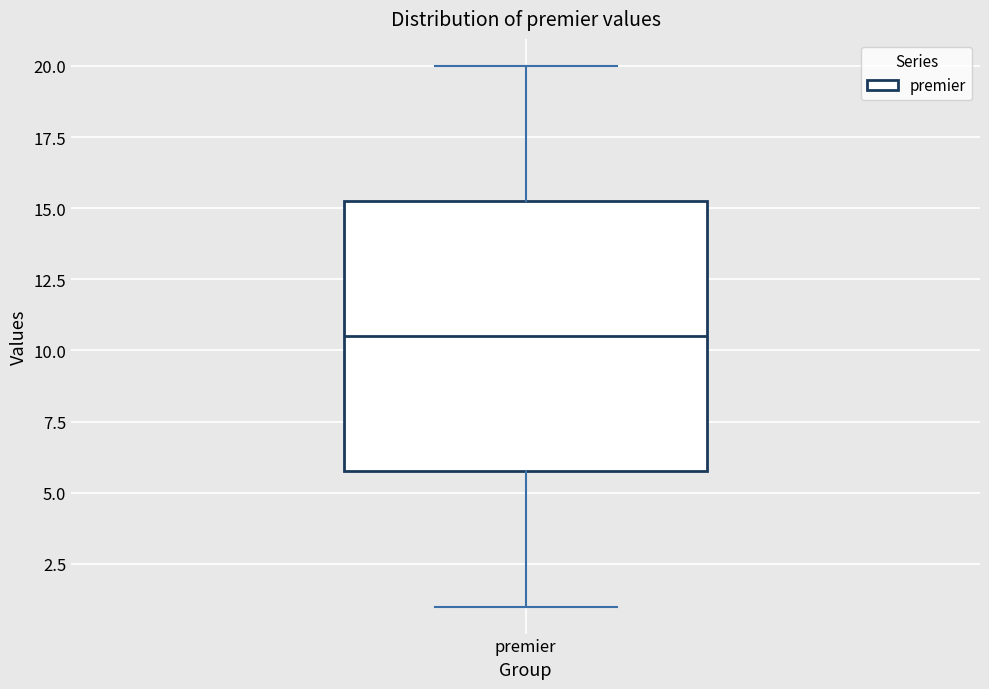

Read this box plot against the y-axis: the position of the median line, the range covered by the box, and the ends of both whiskers. The values are not printed on the chart, so give them approximately, as read against the axis.

median 10.5, box 6.0 to 15.5, whiskers 1.0 to 20.0